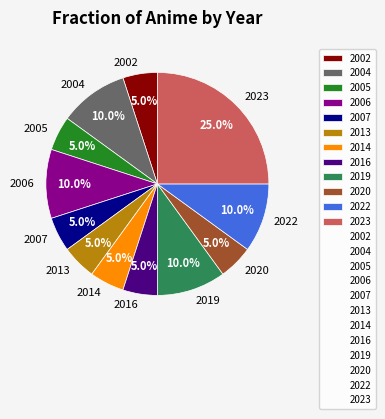

To the nearest percent, what is the average slice percentage?

8%